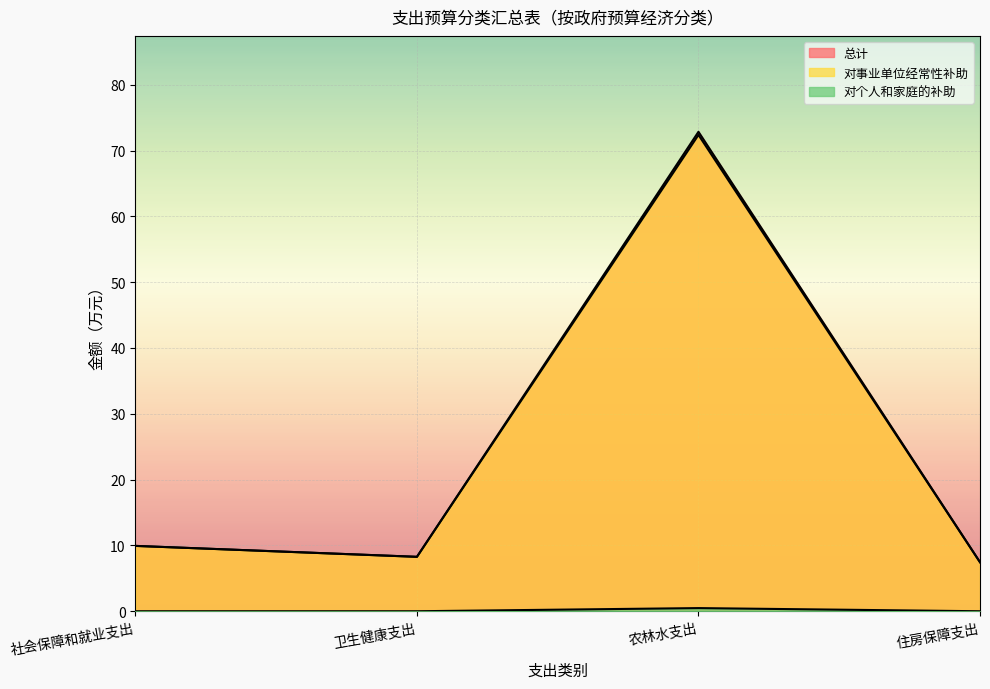

True or false: 对个人和家庭的补助 has a value of -0.2 at 住房保障支出.

False